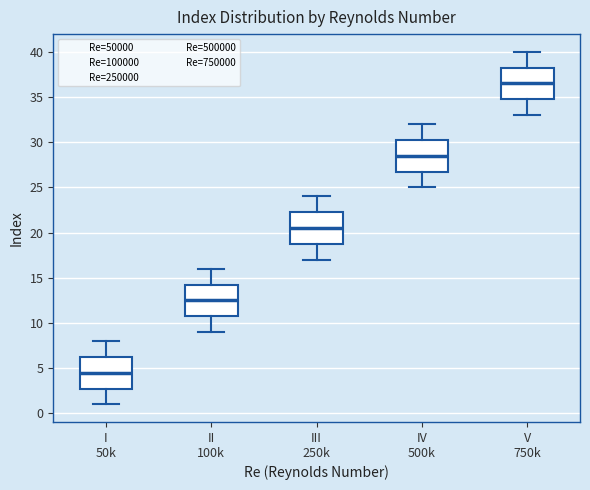

Where is the upper edge of the box for II 100k on the y-axis? The values are not printed on the chart, so give them approximately, as read against the axis.

14.5